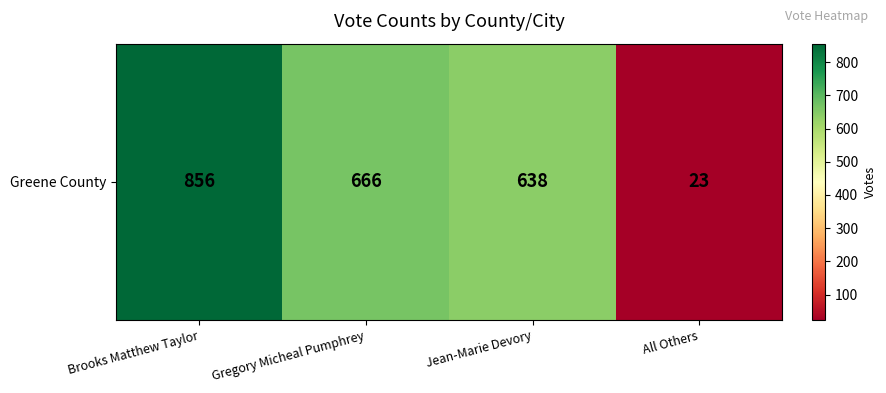

Rank the categories by value from lowest to highest.

All Others, Jean-Marie Devory, Gregory Micheal Pumphrey, Brooks Matthew Taylor